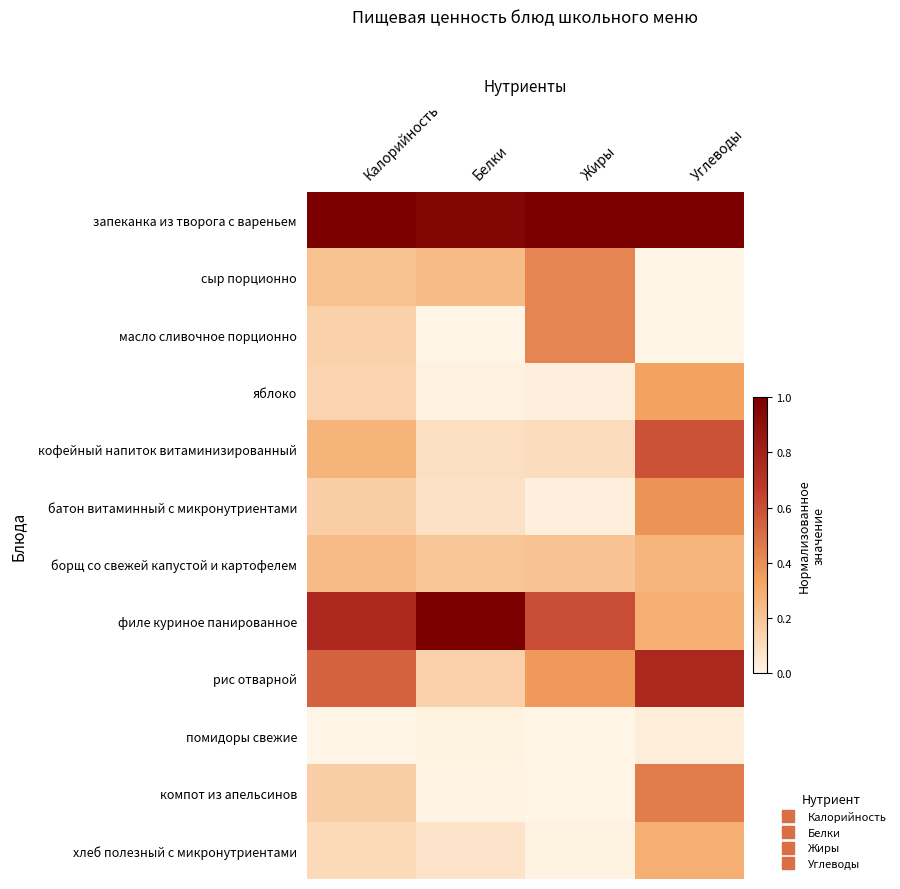

What is the difference between the highest and lowest values at Углеводы?

1.0